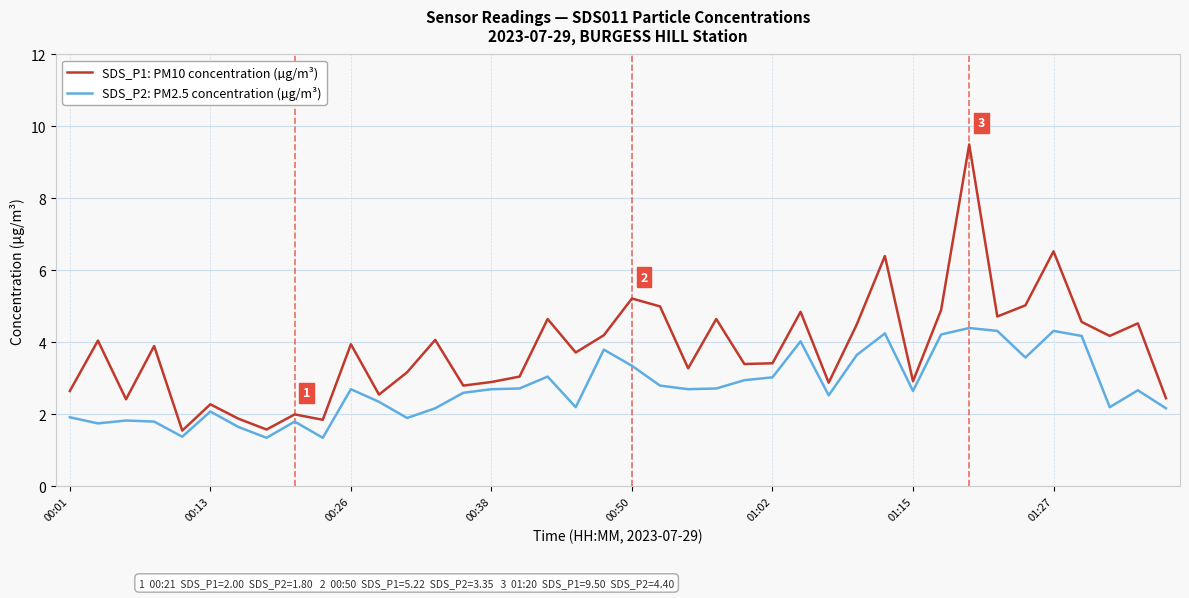

List the series in order of their overall mean, lowest first.

SDS_P2: PM2.5 concentration (µg/m³), SDS_P1: PM10 concentration (µg/m³)